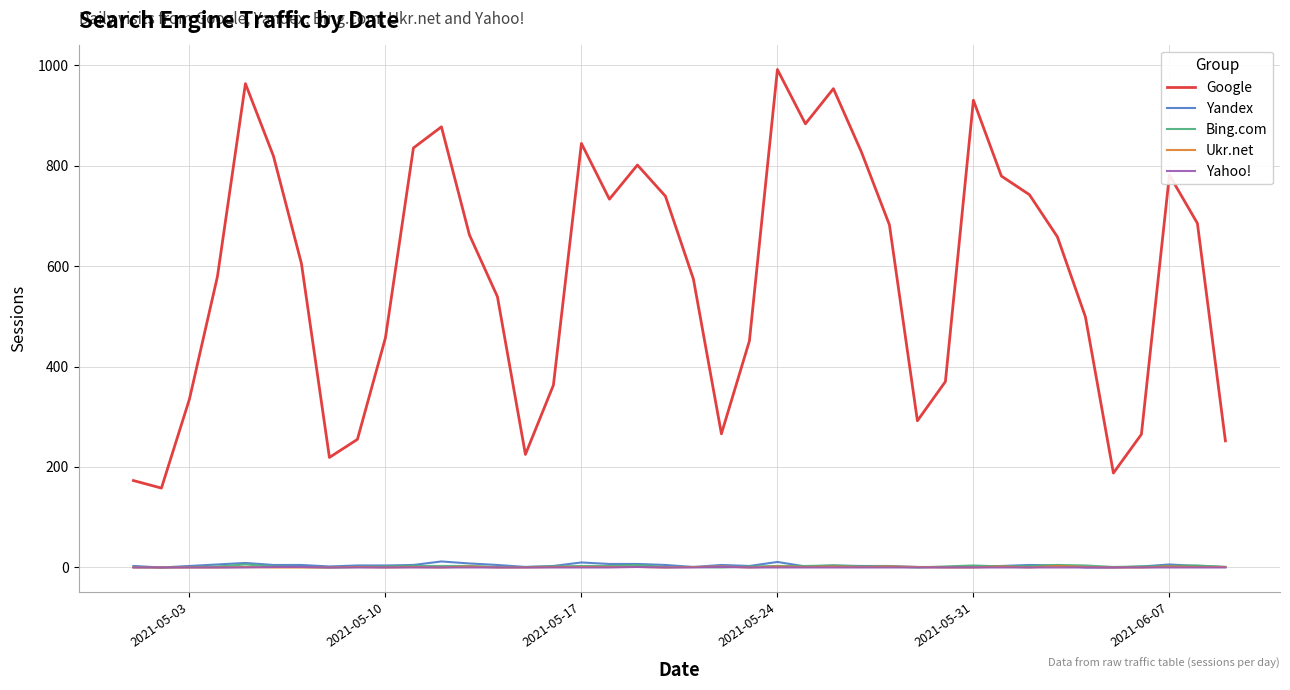

What is the sum of all Ukr.net values?

31